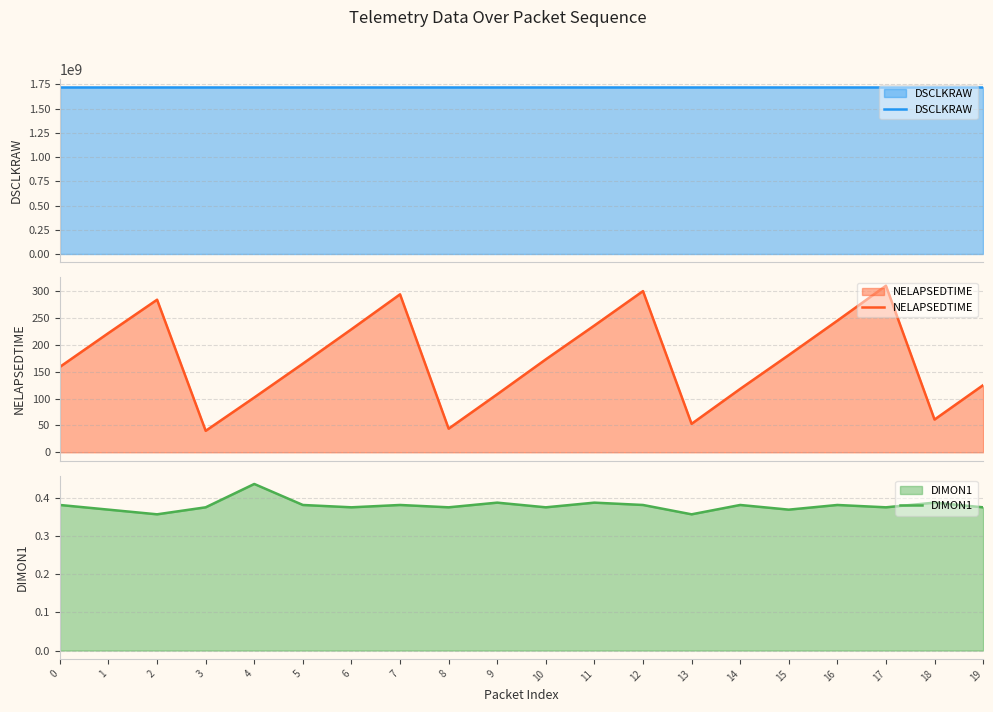

The DSCLKRAW series shows 1718499729.4 at 9. True or false?

True